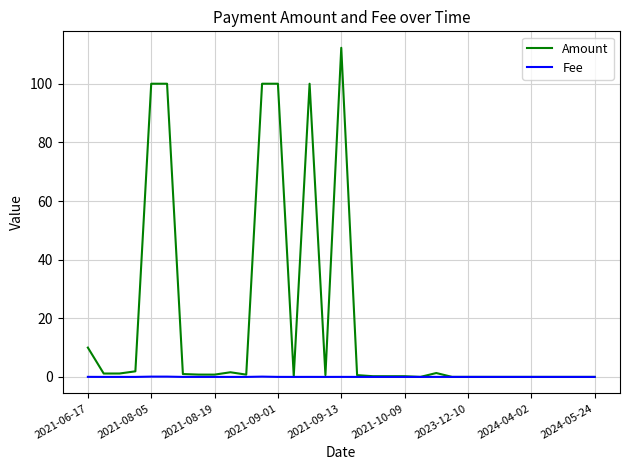

Which series has the largest range (max minus min)?

Amount